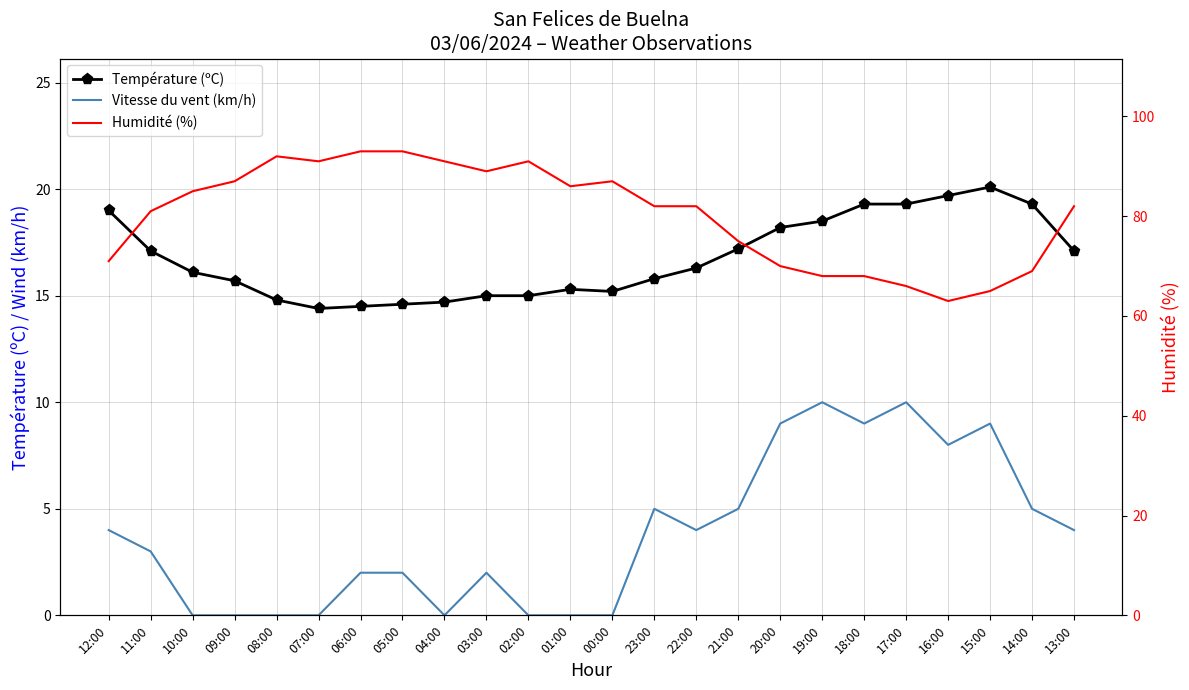

The Température (ºC) series shows 14.4 at 07:00. True or false?

True